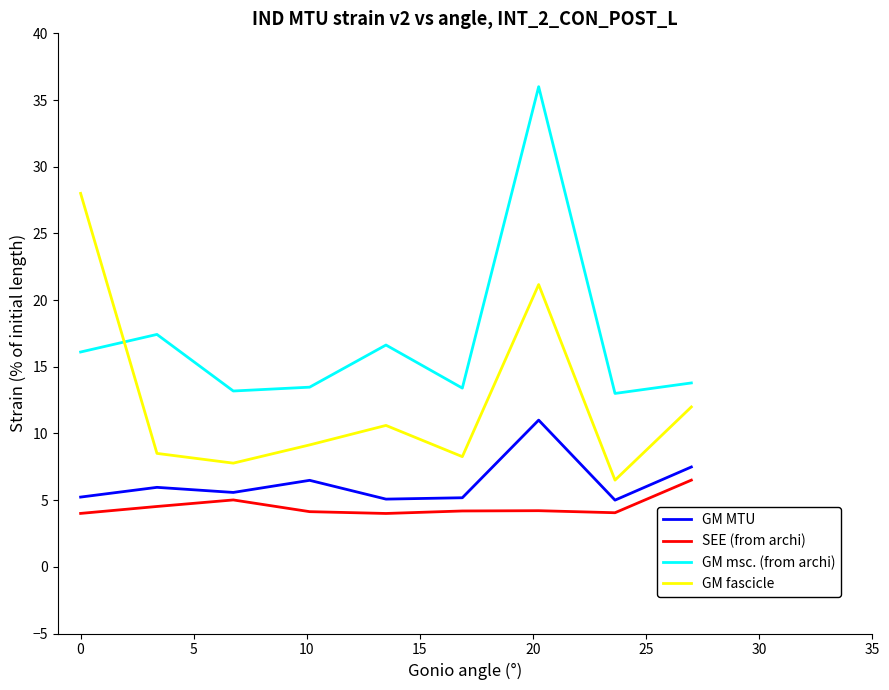

What is the difference between the maximum and minimum values in the GM fascicle series?

21.5